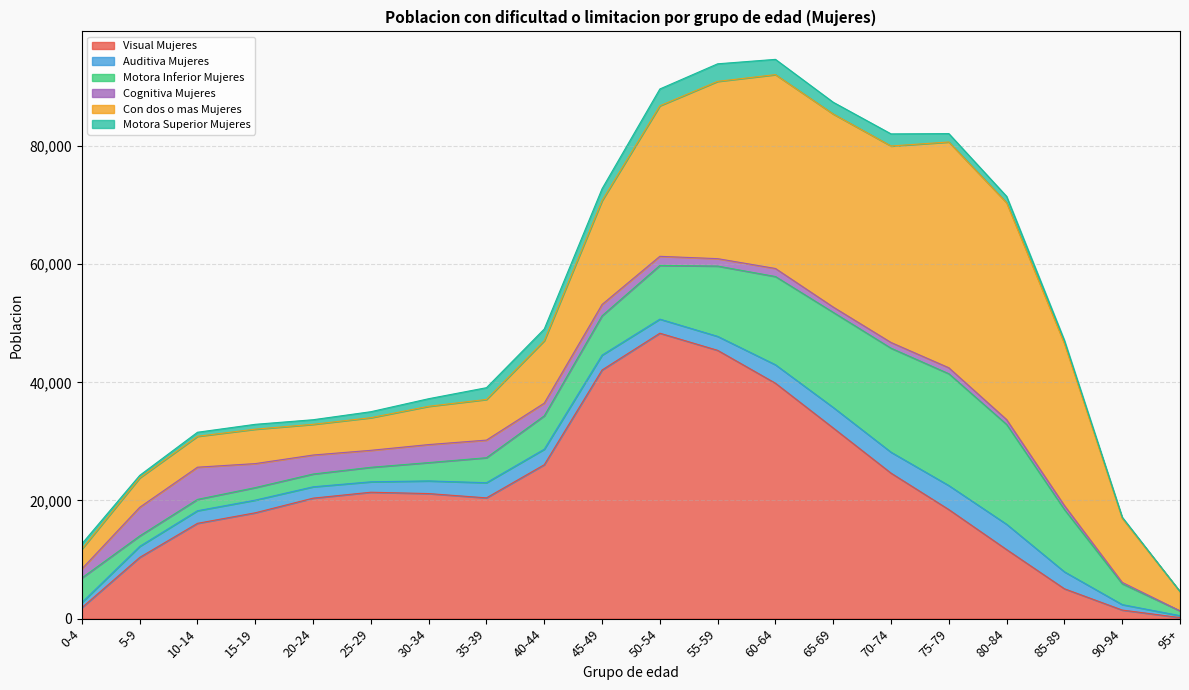

What is the value of the Motora Inferior Mujeres point at the 13th from the left?

14934